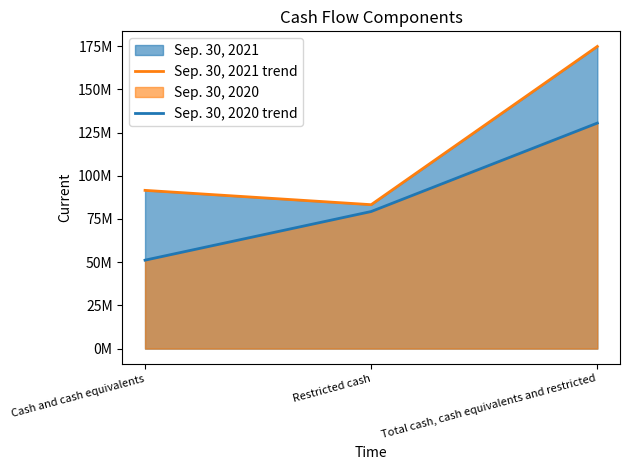

Is it true that Sep. 30, 2020 trend equals 124468176 at Restricted cash?

False